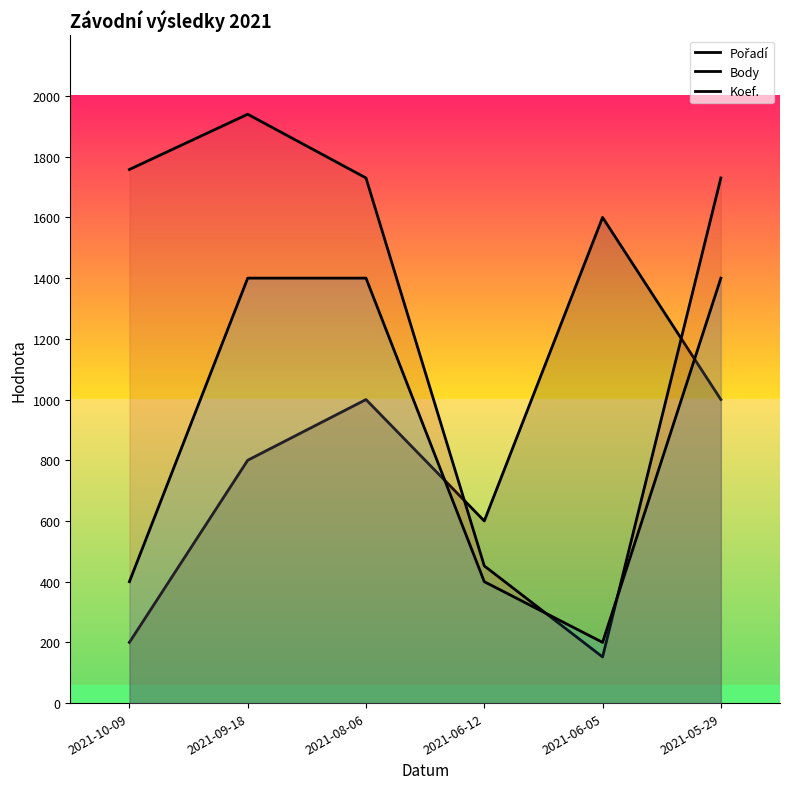

What is the value of the Koef. point at the 6th from the left?

1400